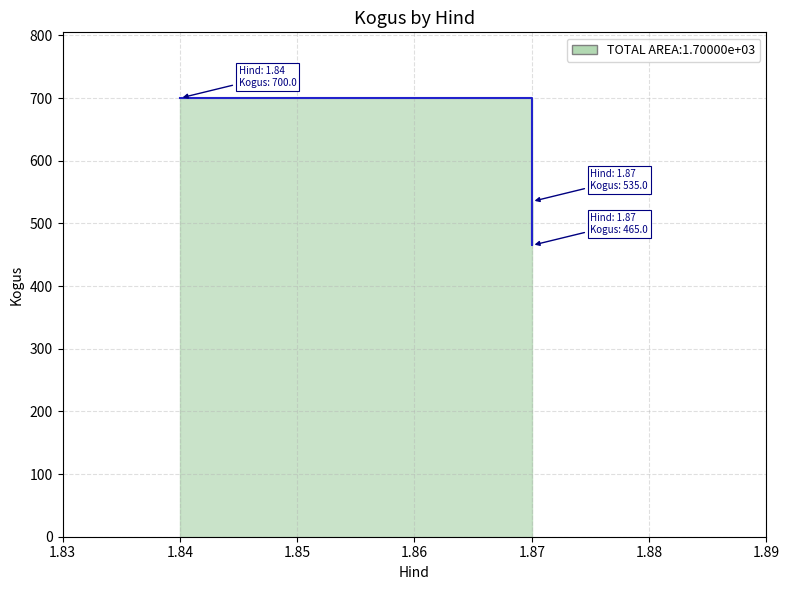

Rank the categories by value from highest to lowest.

1.84, 1.87, 1.87